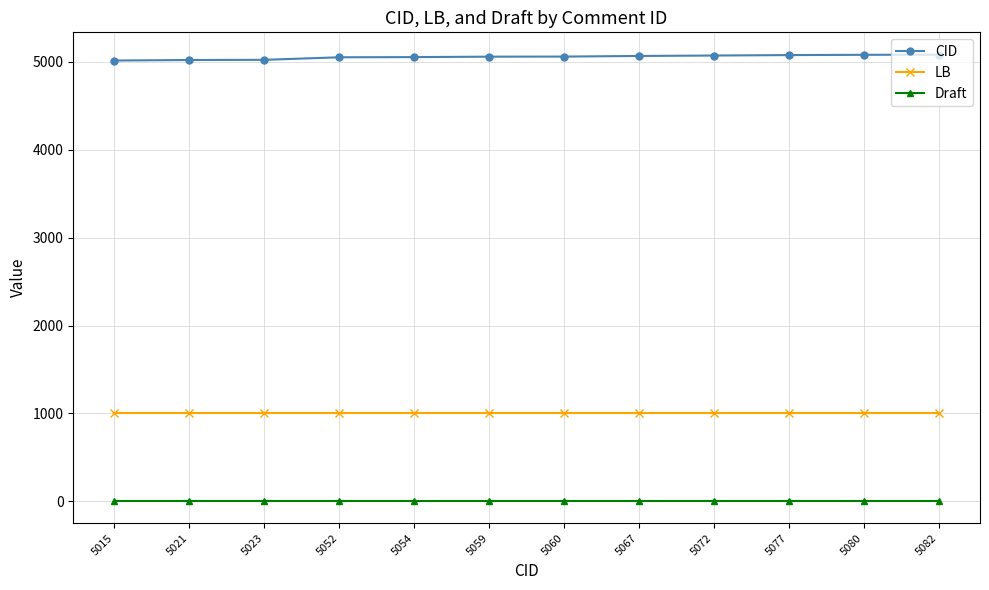

True or false: LB has a value of 1324 at 5082.

False